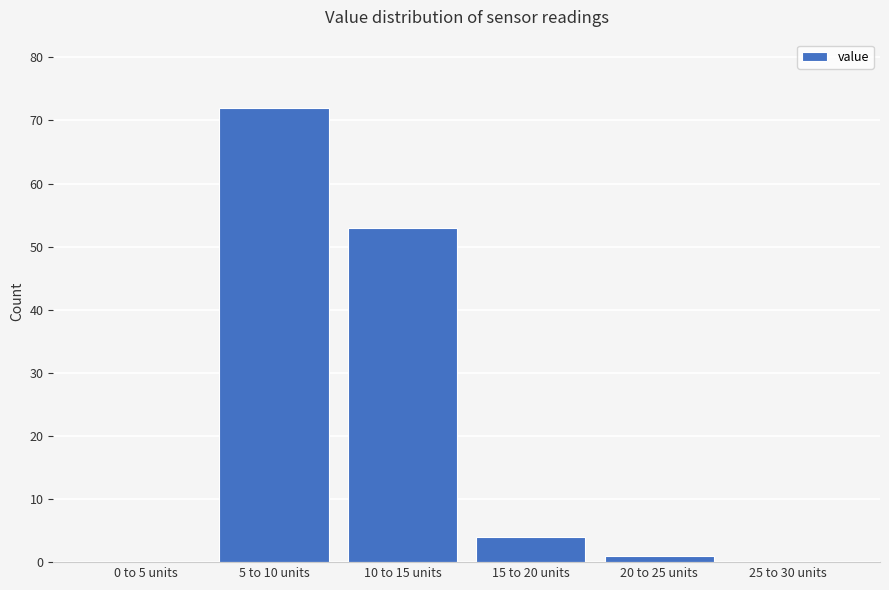

Reading left to right, what are all the values shown in this chart?

0 to 5 units=0	5 to 10 units=72	10 to 15 units=53	15 to 20 units=4	20 to 25 units=1	25 to 30 units=0